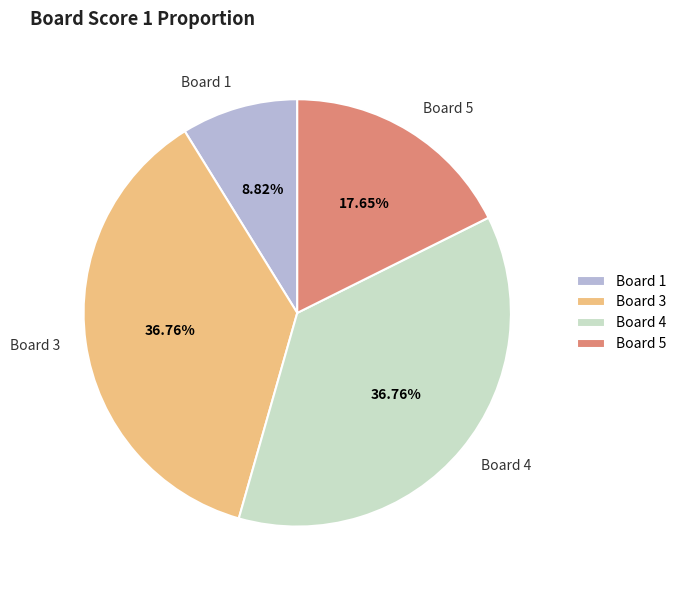

Is it true that Board 5 is 11% of the pie?

False